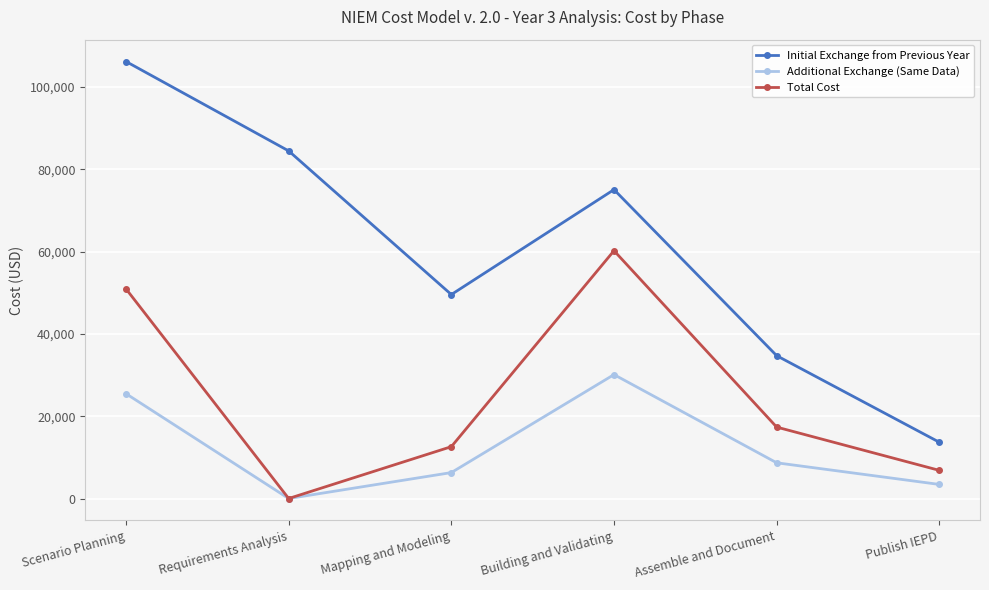

What is the total value across all series at Assemble and Document?

60739.0